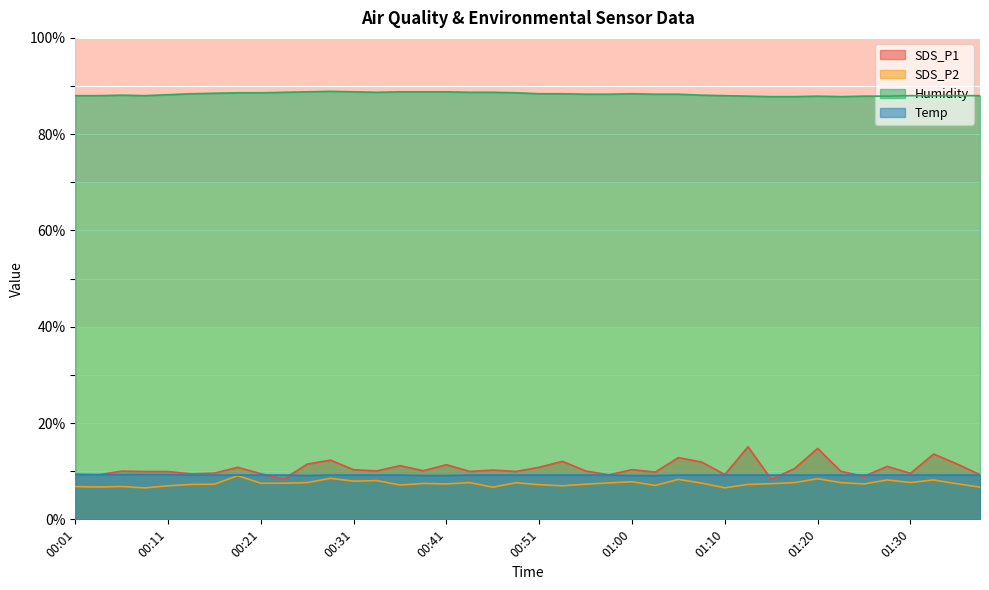

What is the value of the Humidity point at the 15th from the left?

88.8